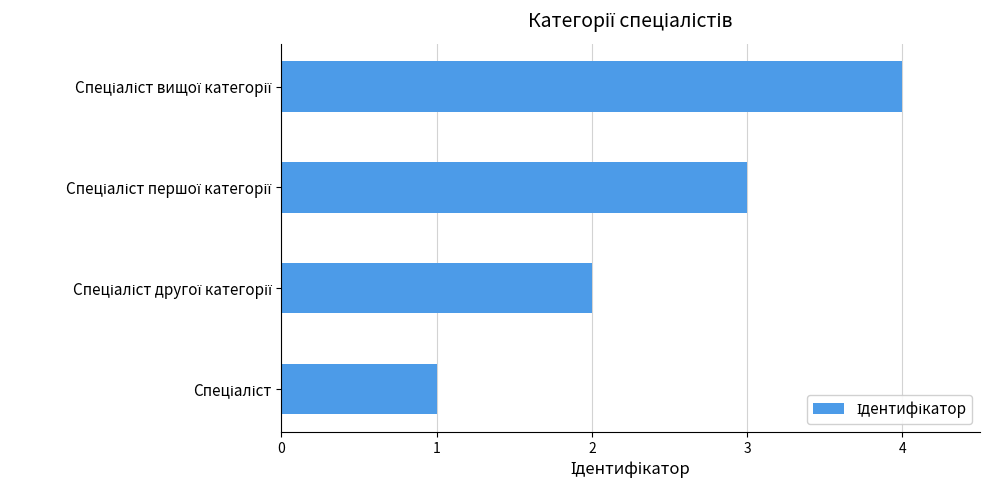

What is the greatest value displayed?

4